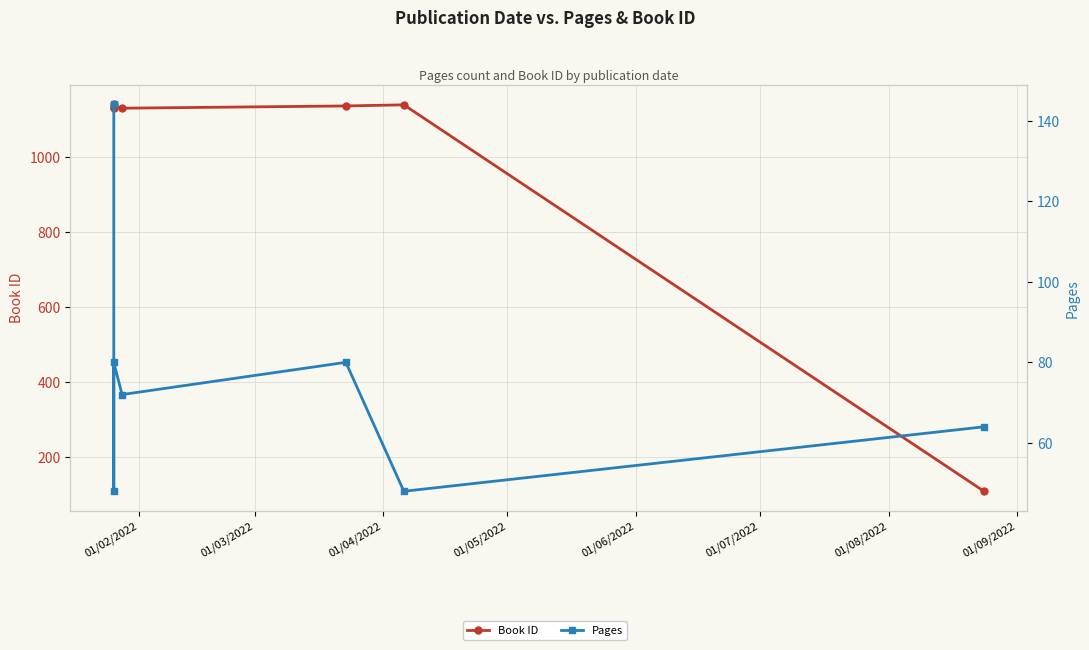

Rank the series at 01/06/2022 from highest to lowest value.

Book ID, Pages